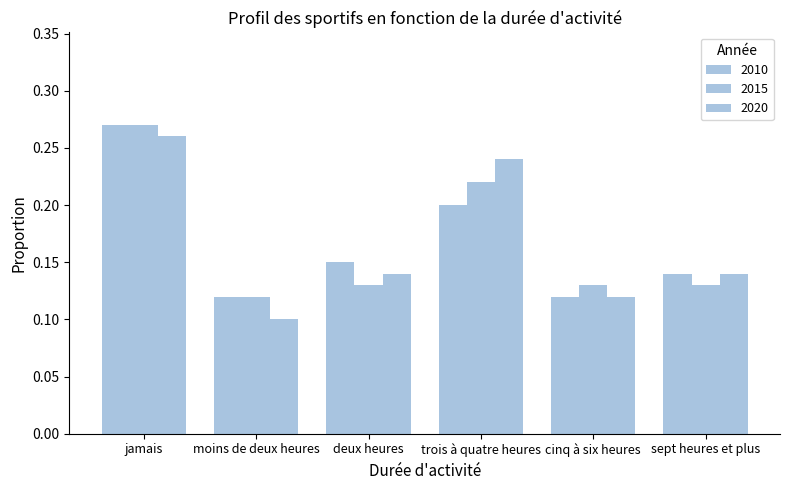

What is the value of the 2010 bar at the 1st from the left?

0.3